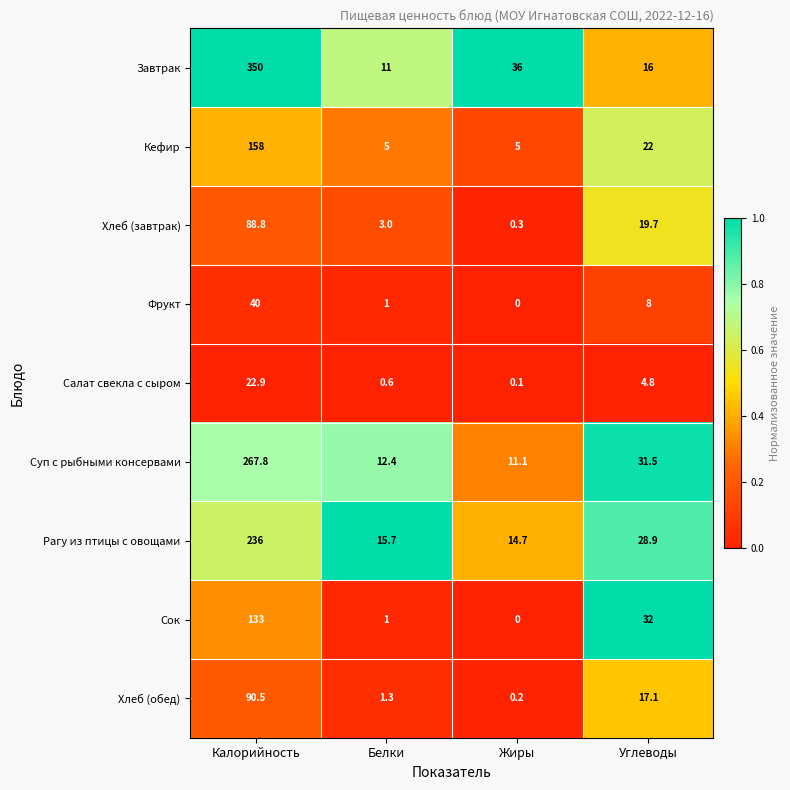

The value of Сок at Белки is 1.5. True or false?

False